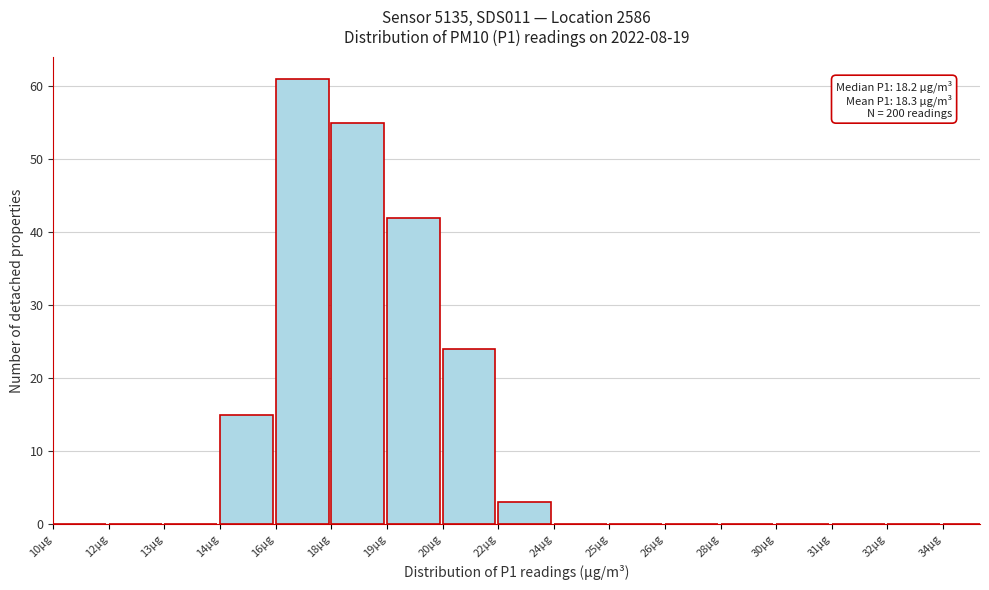

Reading right to left, transcribe all the data shown in this chart.

34µg=0	32µg=0	31µg=0	30µg=0	28µg=0	26µg=0	25µg=0	24µg=0	22µg=3	20µg=24	19µg=42	18µg=55	16µg=61	14µg=15	13µg=0	12µg=0	10µg=0